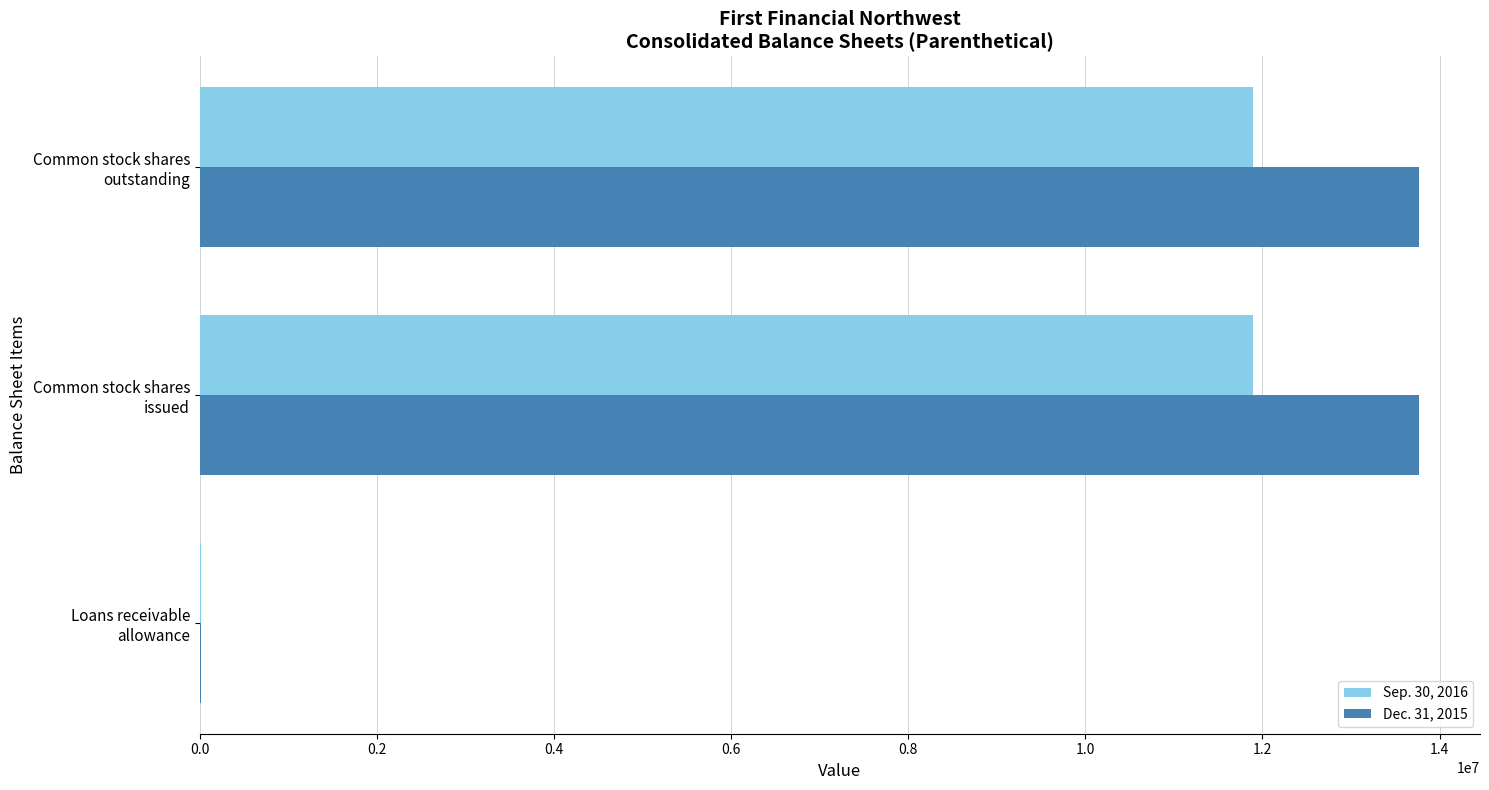

Which series has the largest total across all categories?

Dec. 31, 2015